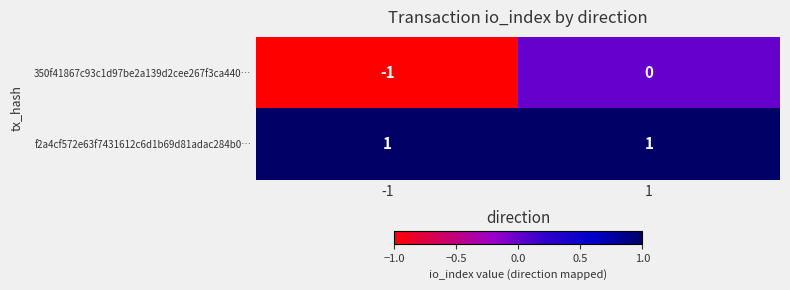

Reading left to right, transcribe all the data shown in this chart.

350f41867c93c1d97be2a139d2cee267f3ca440…: -1	0
f2a4cf572e63f7431612c6d1b69d81adac284b0…: 1	1